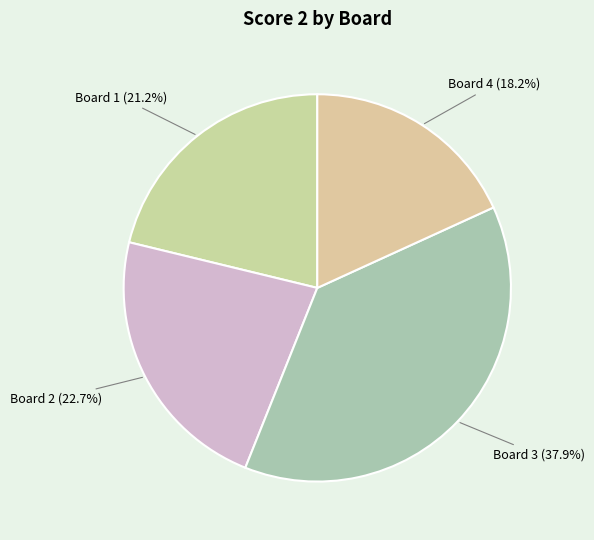

Which slice is the smallest?

Board 4